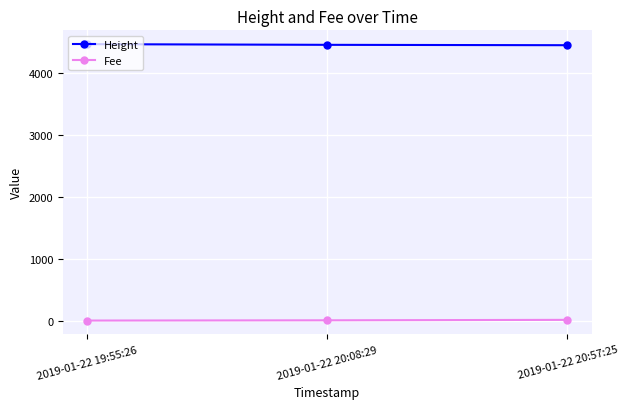

What is the label of the 3rd point from the left?

2019-01-22 20:57:25